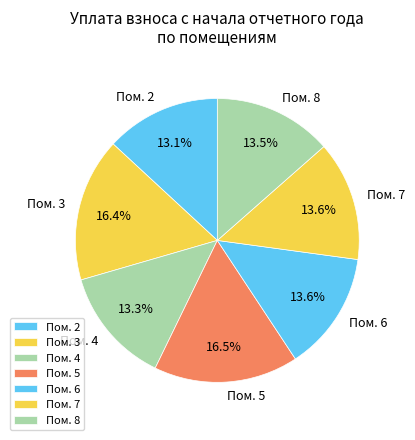

Which has a higher value, Пом. 8 or Пом. 3?

Пом. 3